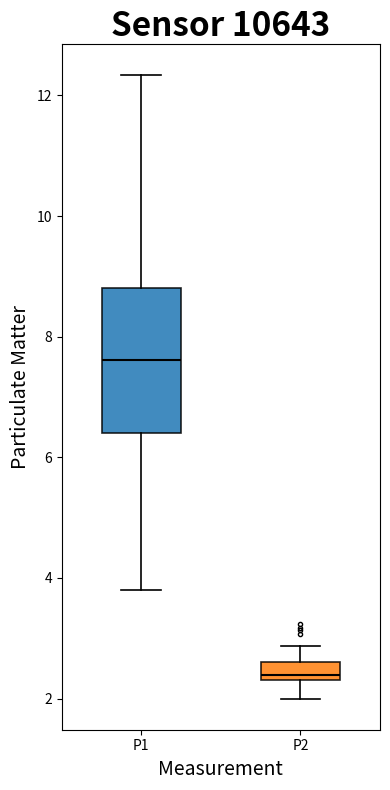

Reading left to right, read every box against the y-axis: the position of its median line, the range the box covers, and the ends of its whiskers. The values are not printed on the chart, so give them approximately, as read against the axis.

P1: median 7.6, box 6.4 to 8.8, whiskers 3.8 to 12.4
P2: median 2.4 (just above the box's lower edge), box 2.4 to 2.6, whiskers 2.0 to 2.8